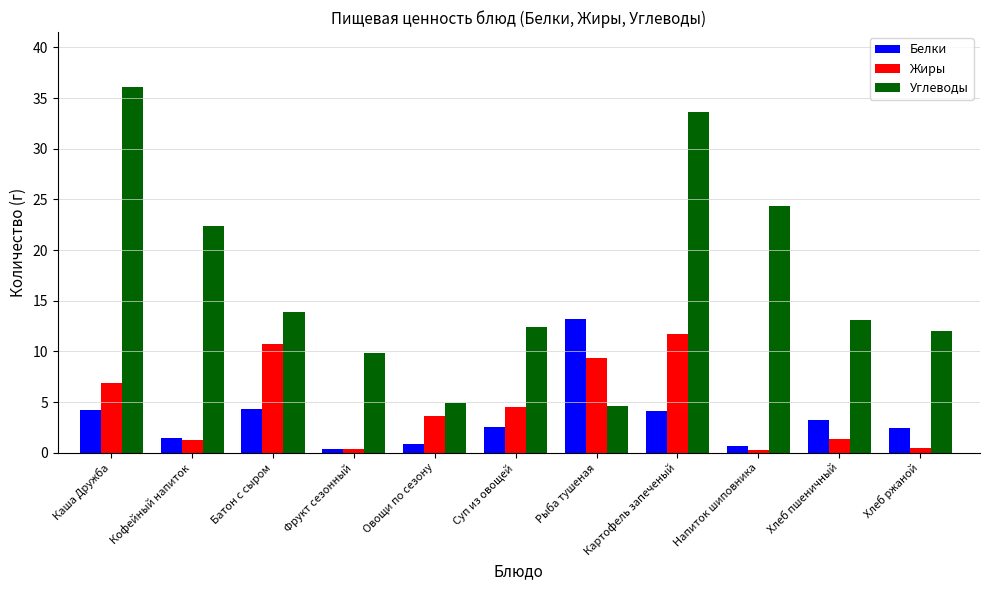

At how many categories does at least one series exceed 22?

4